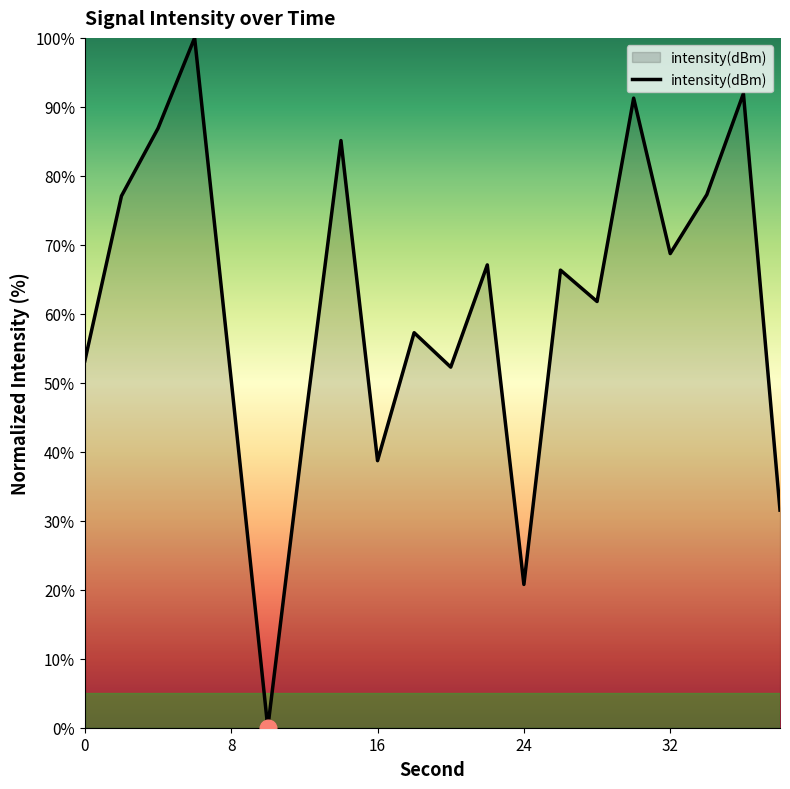

What is the maximum value shown in the chart?

100.0